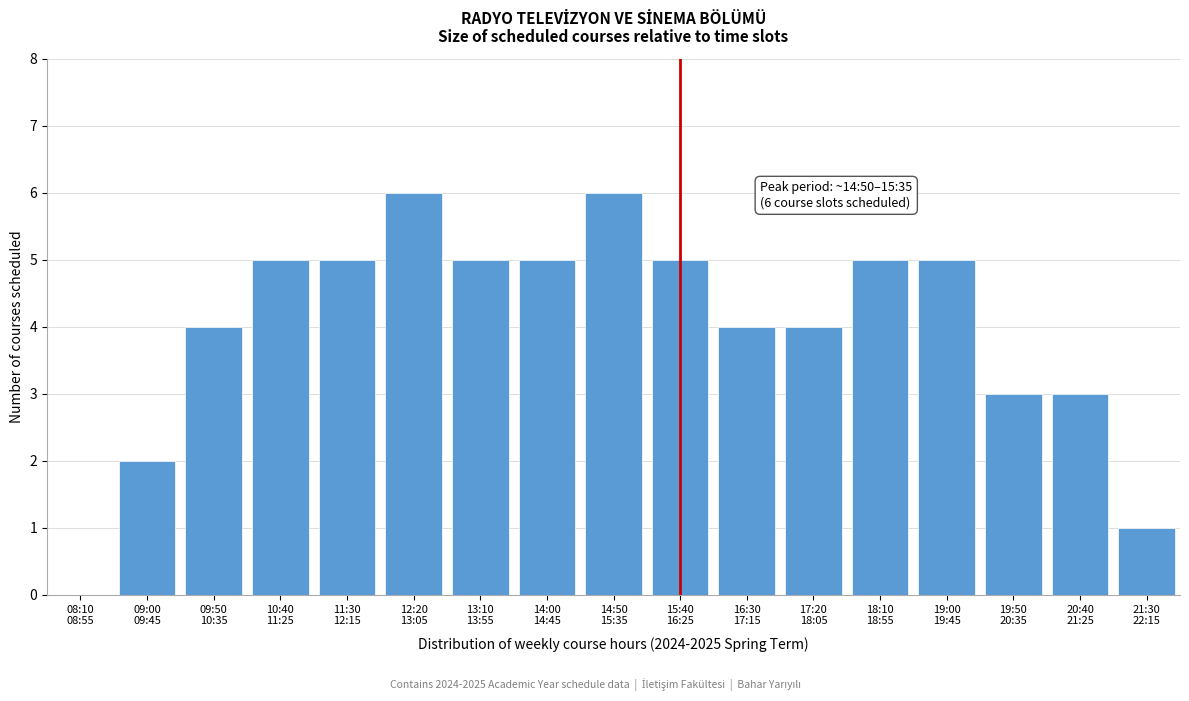

What is the sum of all values?

68